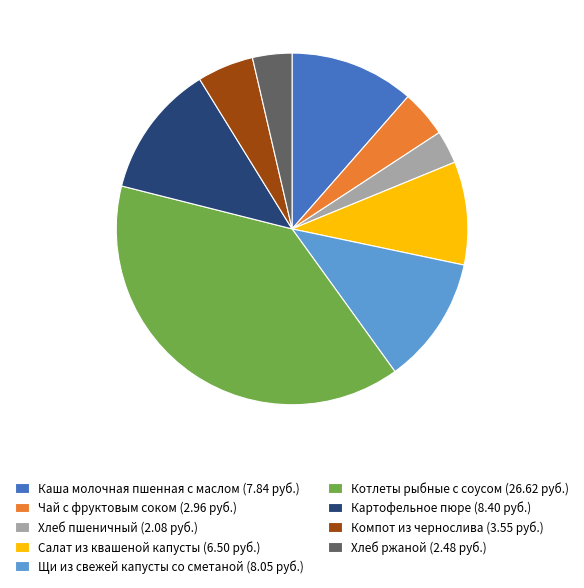

Between Чай с фруктовым соком and Щи из свежей капусты со сметаной, which is larger?

Щи из свежей капусты со сметаной